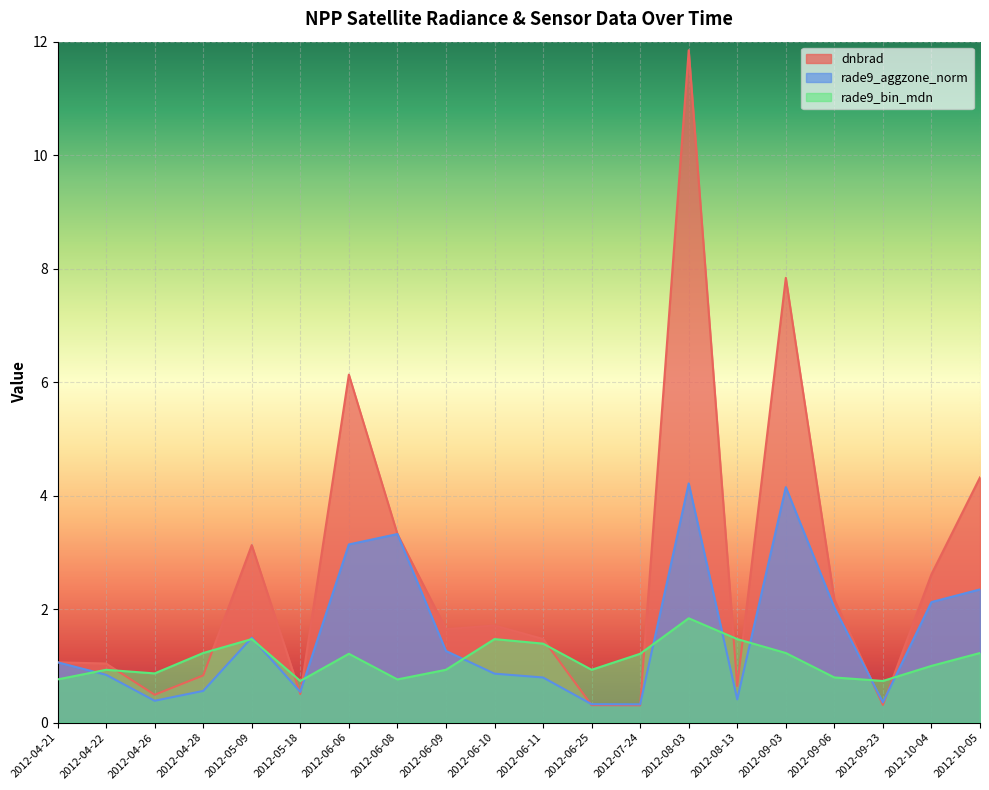

At which label is dnbrad closest to 6?

2012-06-06